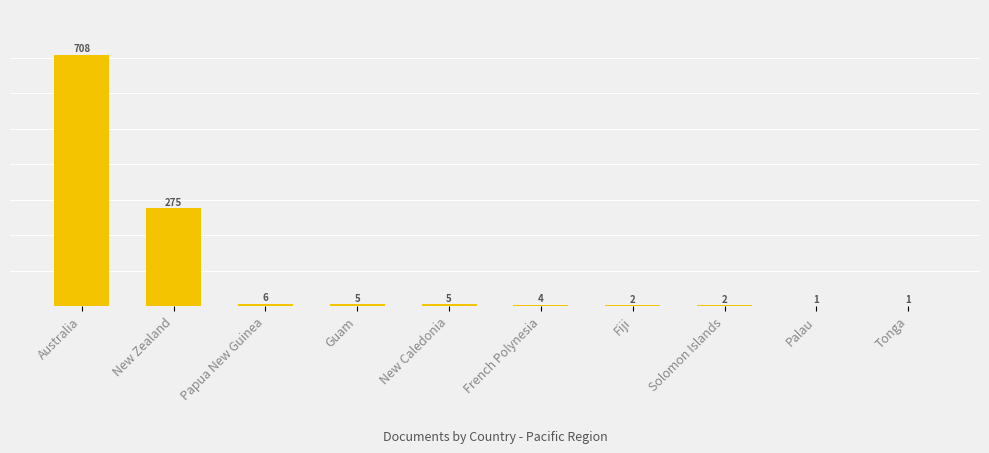

Reading left to right, list all the values displayed in this chart.

708	275	6	5	5	4	2	2	1	1